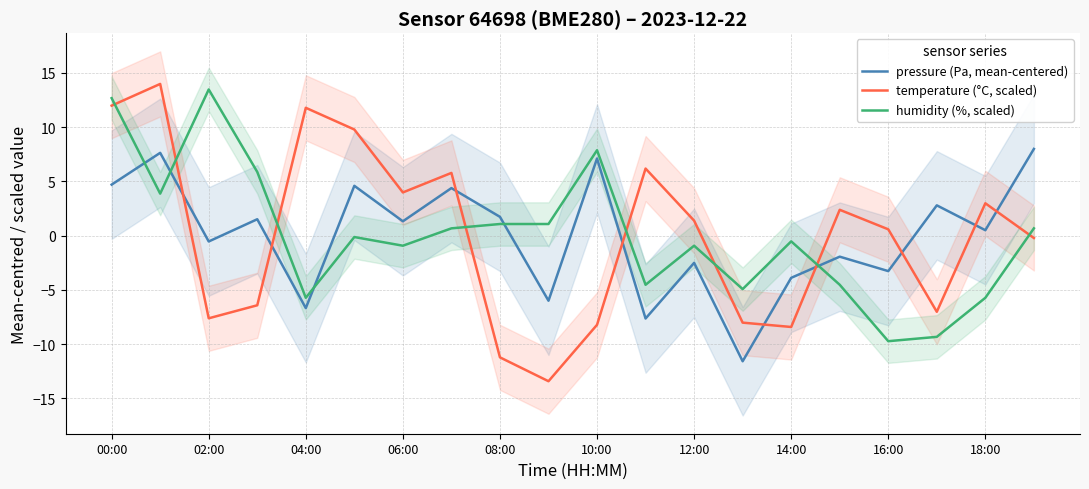

At how many categories does at least one series exceed 5?

10